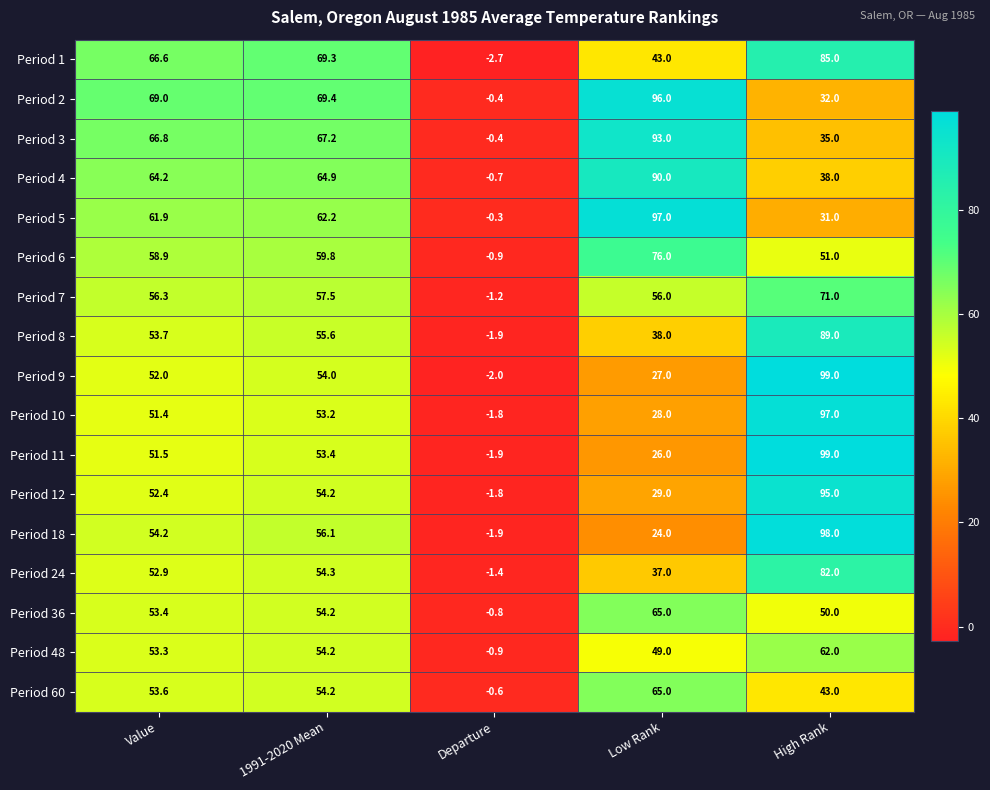

What is the total value across all series at Departure?

-21.6